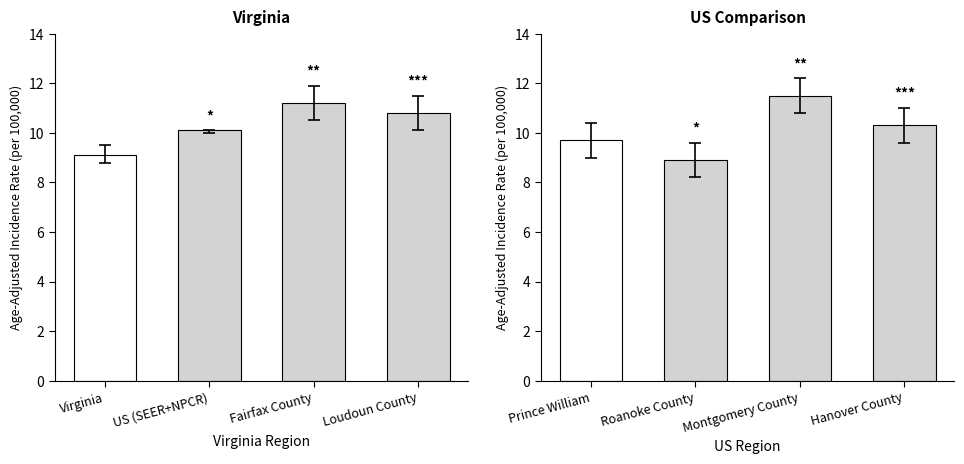

Which has a higher value, Prince William or Montgomery County?

Montgomery County